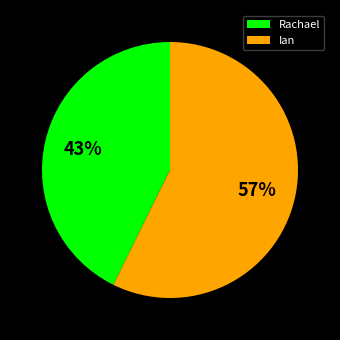

Does Rachael account for over 50% of the chart?

No